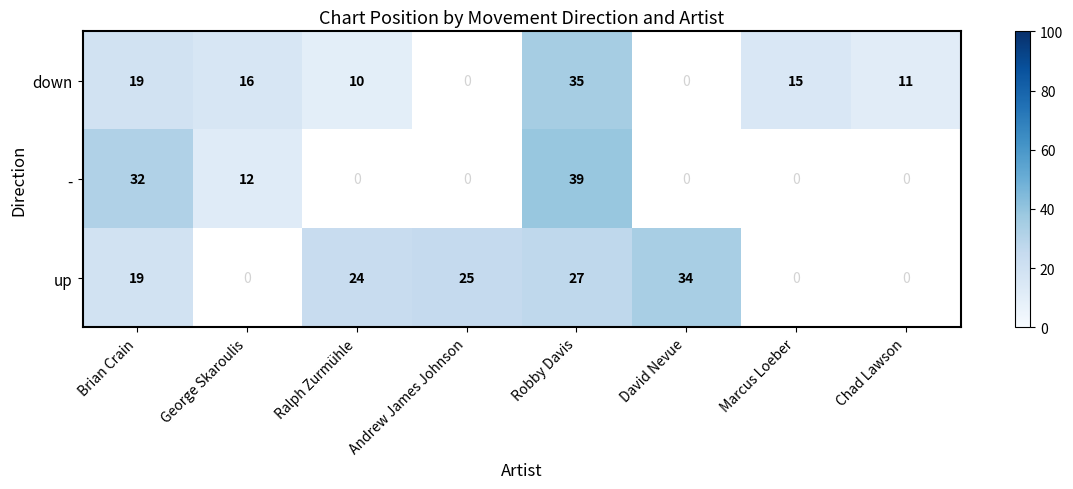

What is the sum of the up values at Robby Davis and David Nevue?

61